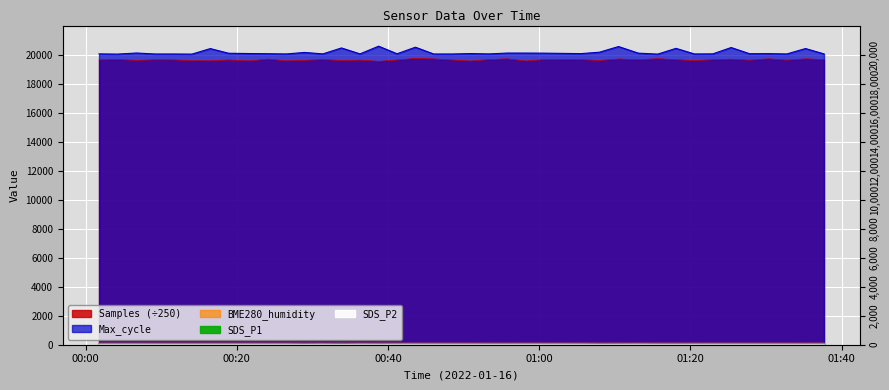

What is the spread (max minus min) of values at 00:00?

20023.1